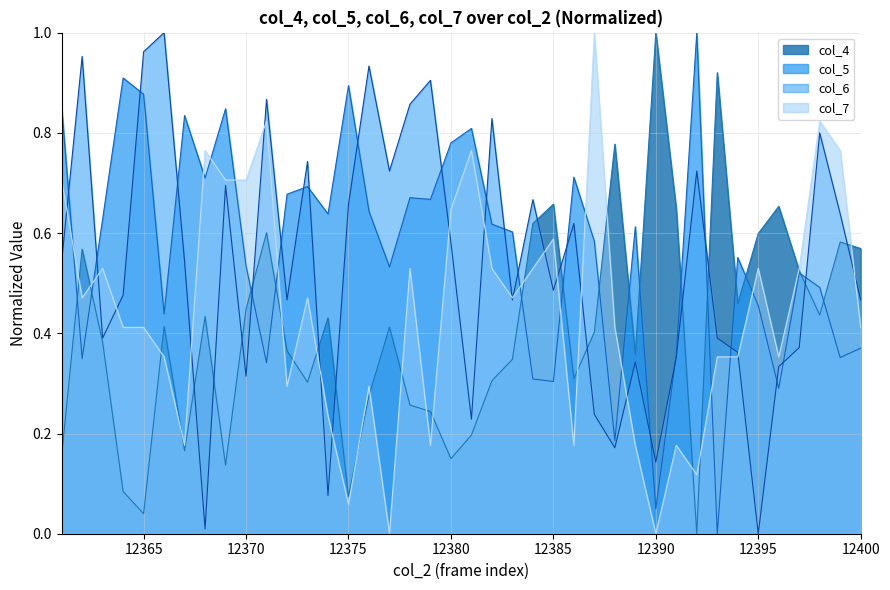

Which series has the widest spread of values?

col_4